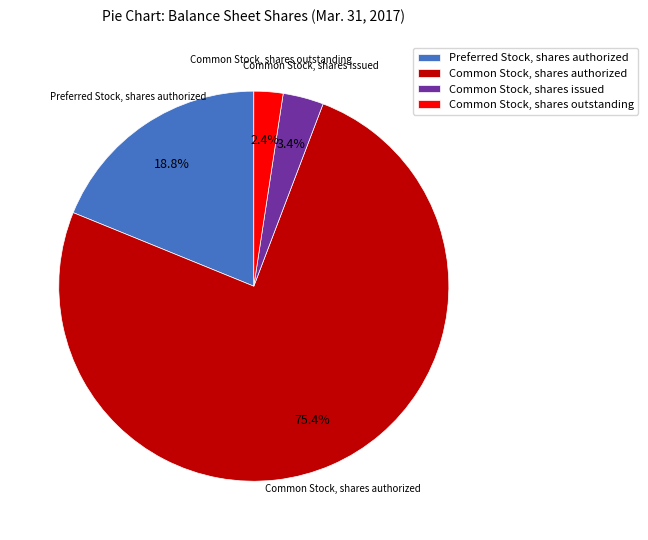

Which category has the smallest portion of the pie?

Common Stock, shares outstanding